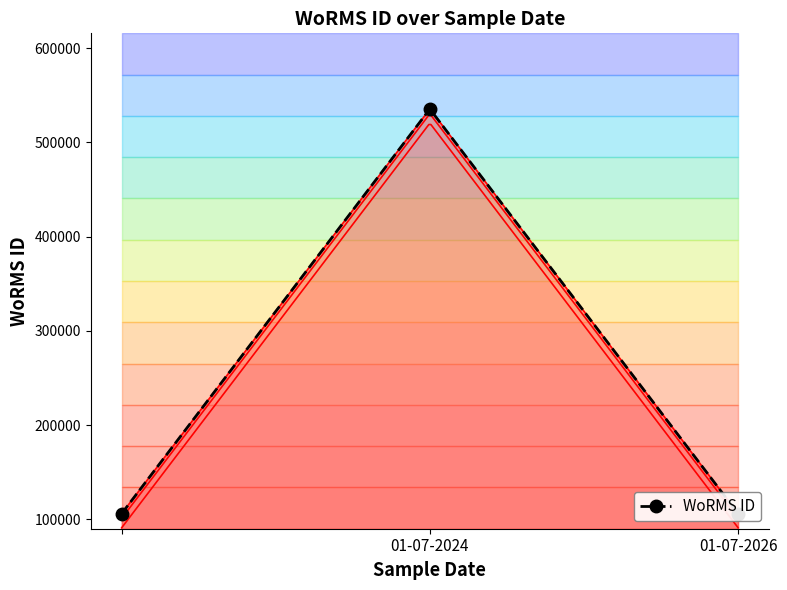

How many lines are shown in the chart?

1